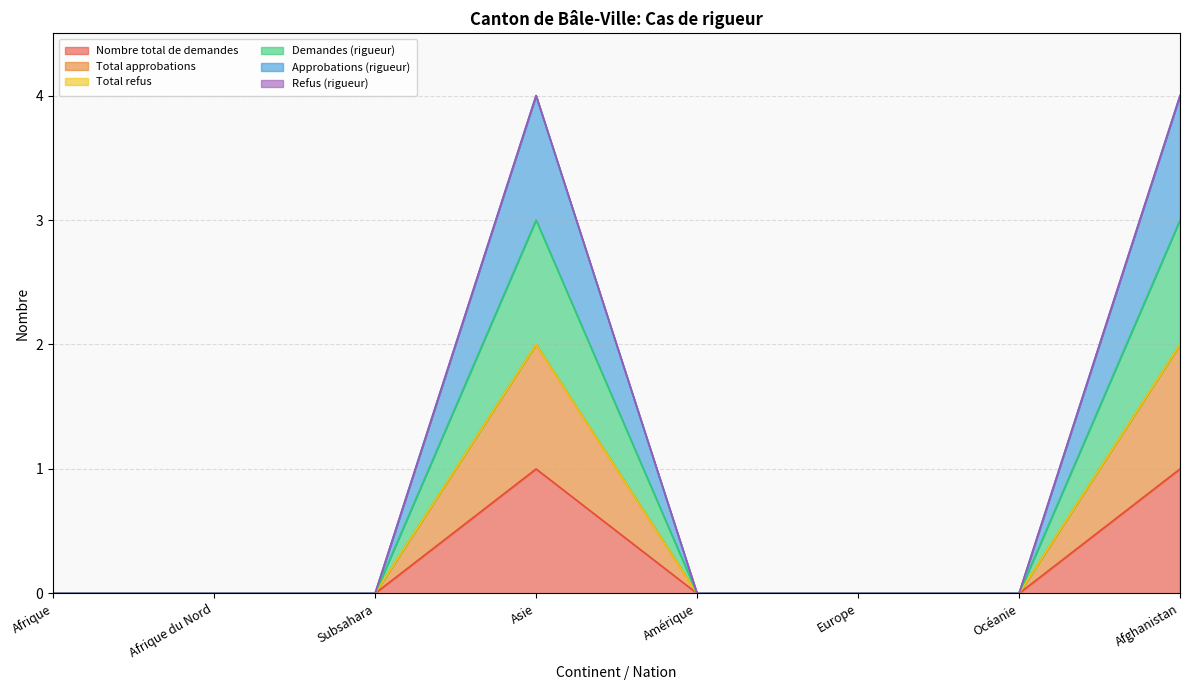

True or false: Approbations (rigueur) and Nombre total de demandes intersect in this chart.

False